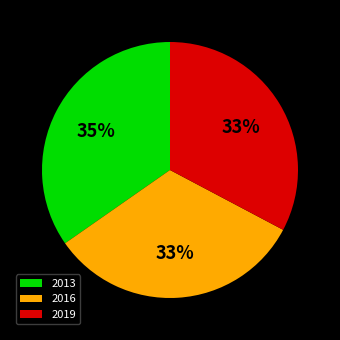

Is the sum of 2016 and 2019 greater than half?

Yes